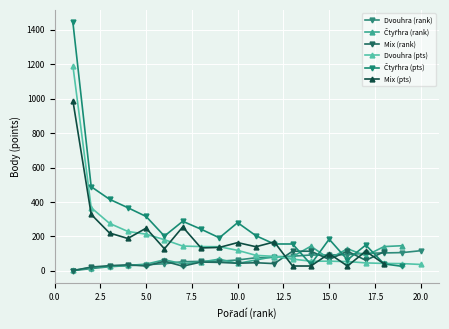

What is the minimum value for Dvouhra (pts)?

37